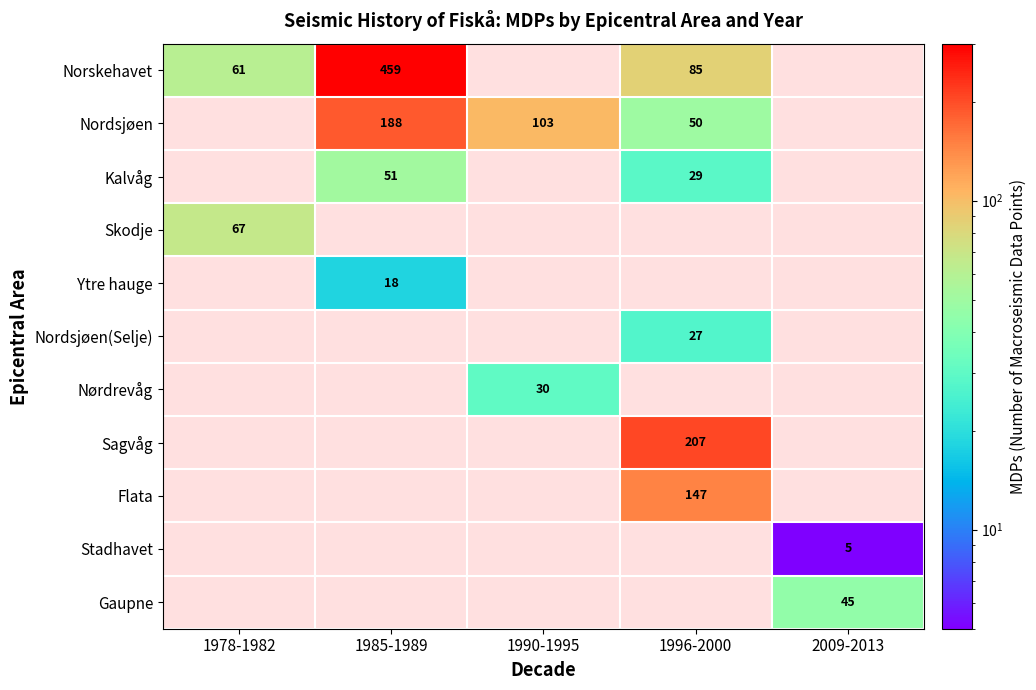

True or false: Sagvåg has a value of 277 at 1996-2000.

False